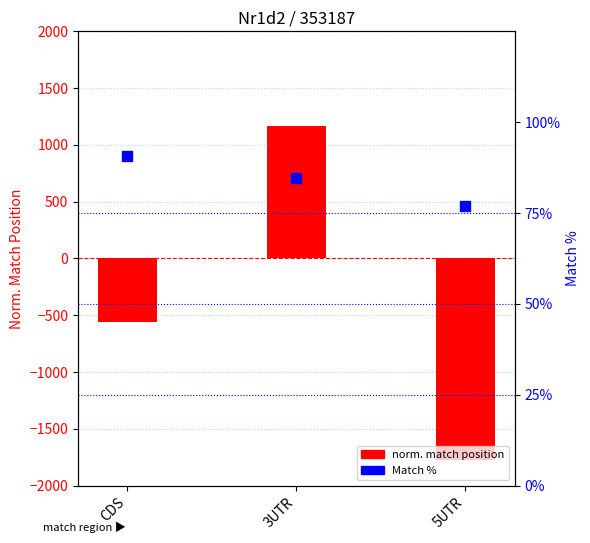

Which series has the widest spread of Y values?

norm. match position